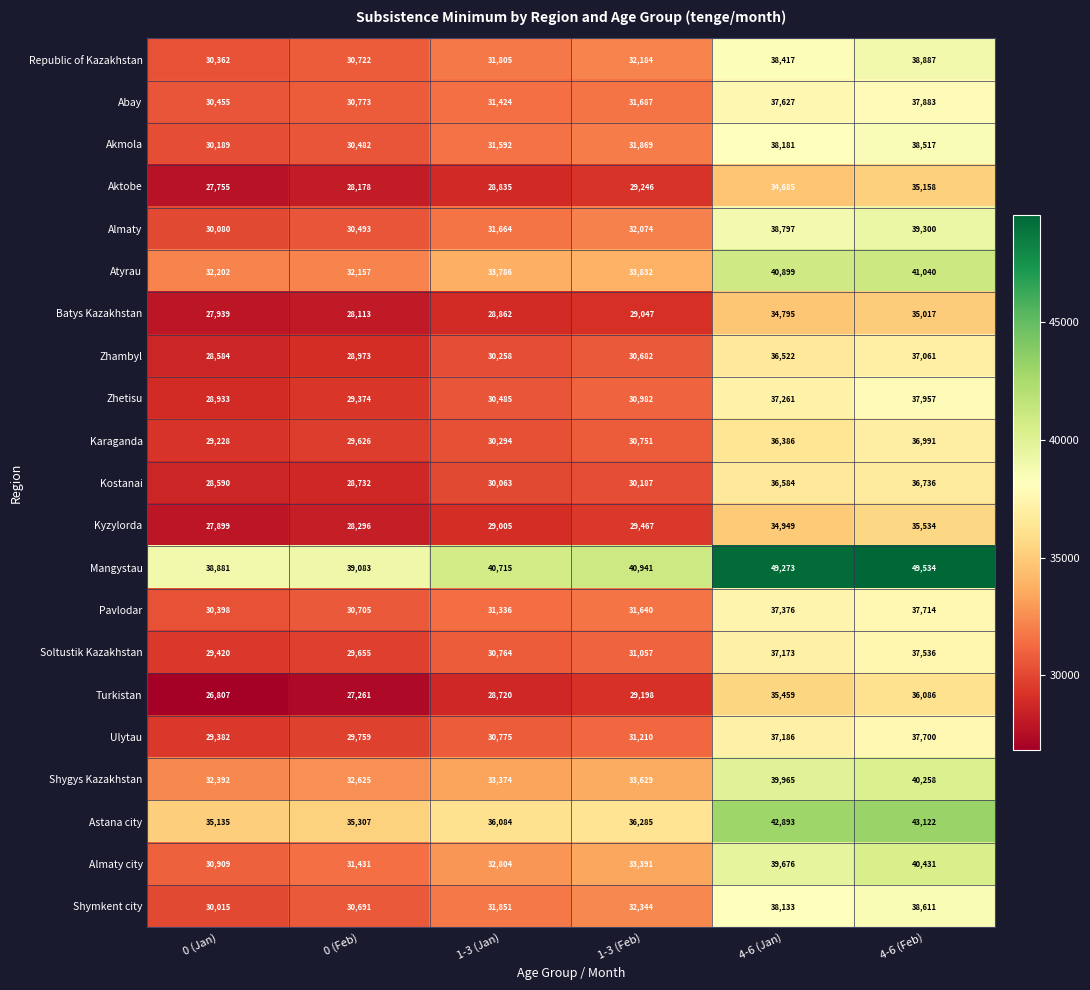

Which series changed the most between 0 (Jan) and 1-3 (Jan)?

Turkistan